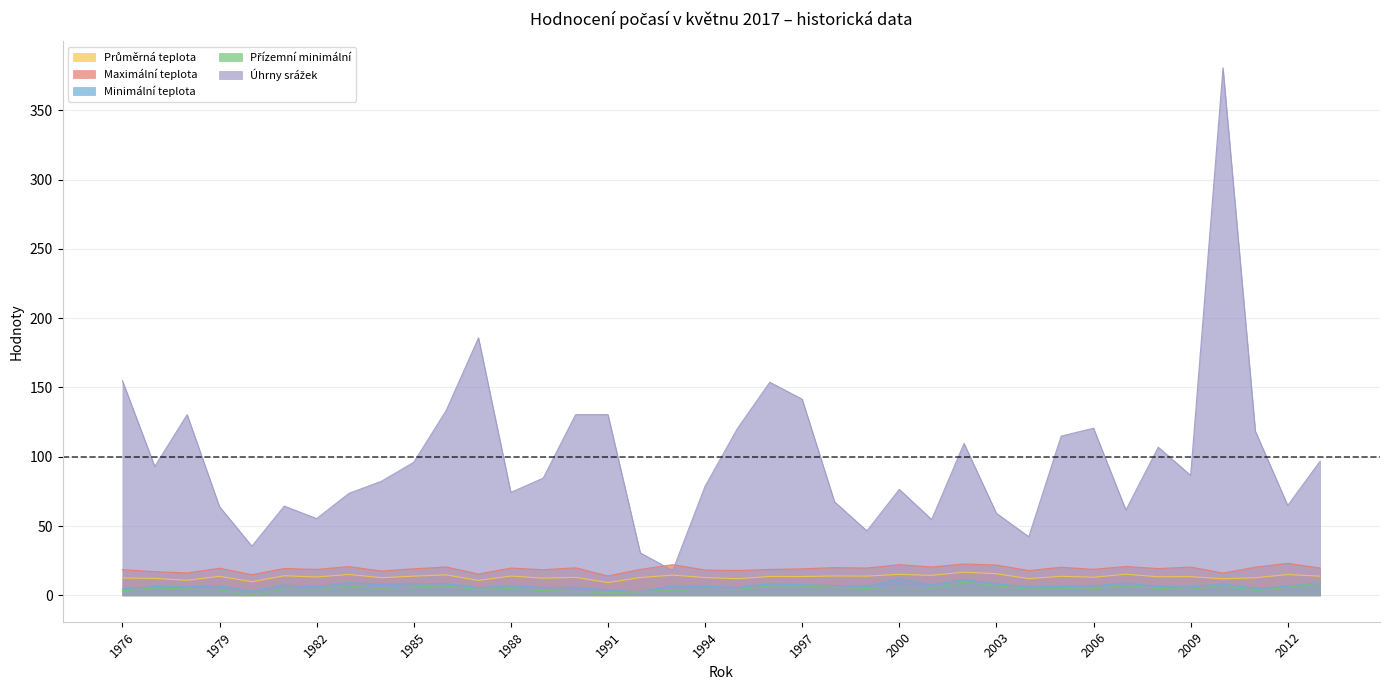

What is the approximate value of Přízemní minimální at 1984?

5.0